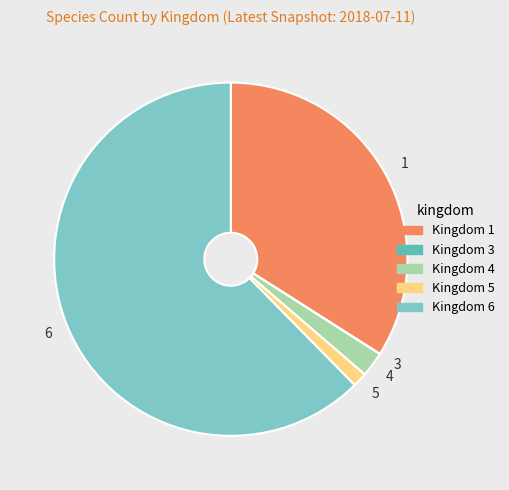

Is there any slice that represents more than half of the pie?

Yes